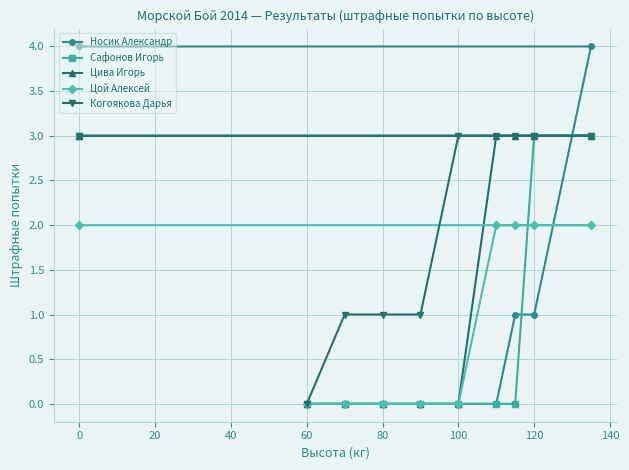

Reading left to right, what are all the values shown in this chart?

Носик Александр: 4	0	0	0	0	0	0	1	1	4
Сафонов Игорь: 3	0	0	0	0	0	0	0	3	3
Цива Игорь: 3	0	0	0	0	0	3	3	3	3
Цой Алексей: 2	0	0	0	0	0	2	2	2	2
Когоякова Дарья: 3	0	1	1	1	3	3	3	3	3